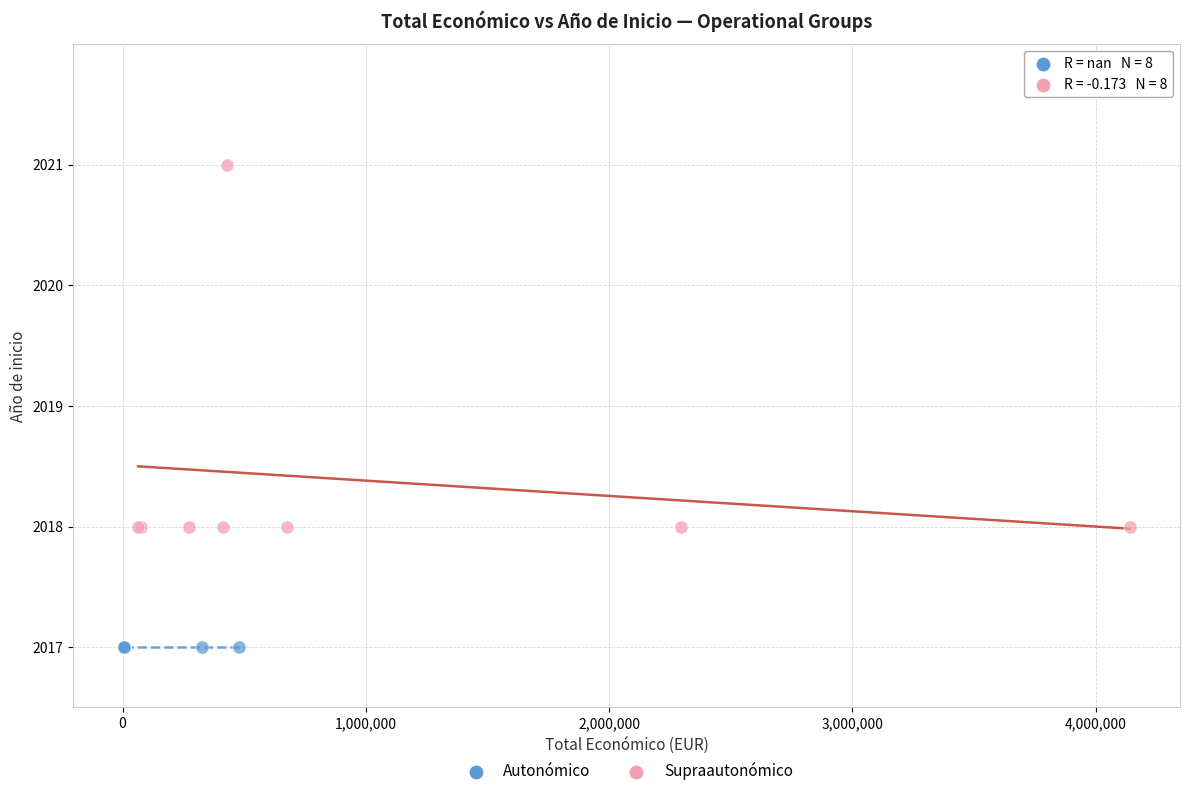

Which series reaches the maximum Y coordinate?

Supraautonómico